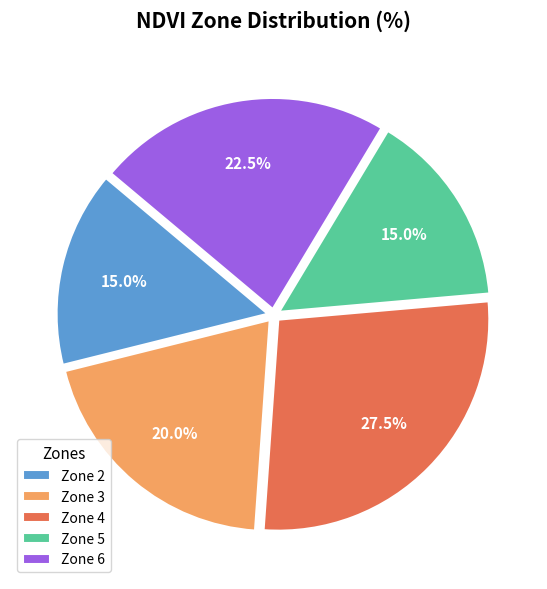

Is there any slice that represents more than half of the pie?

No